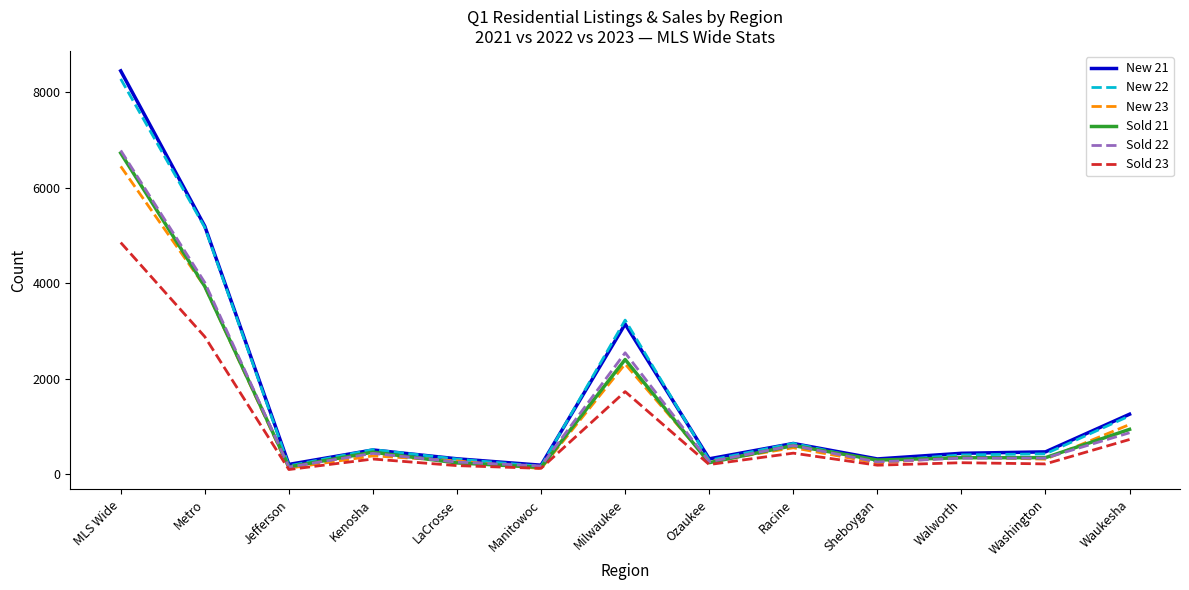

At which label does Sold 23 reach its peak?

MLS Wide